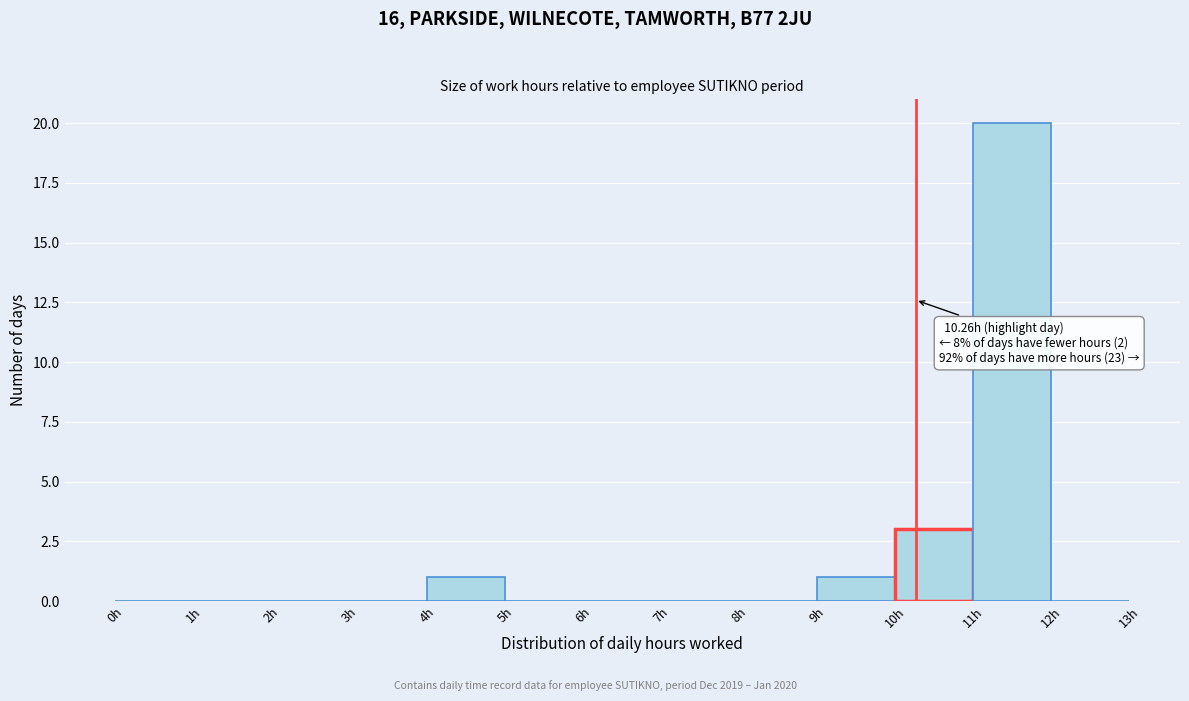

Over which range of the x-axis is the bar tallest?

11 to 12